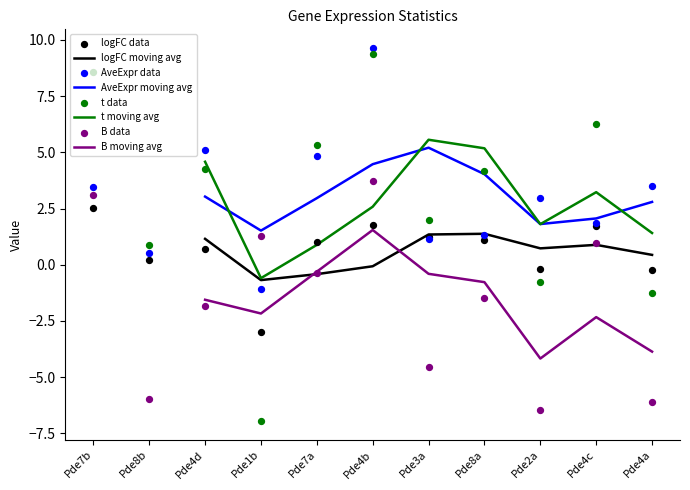

What are all the series names shown in the legend?

logFC, AveExpr, t, B